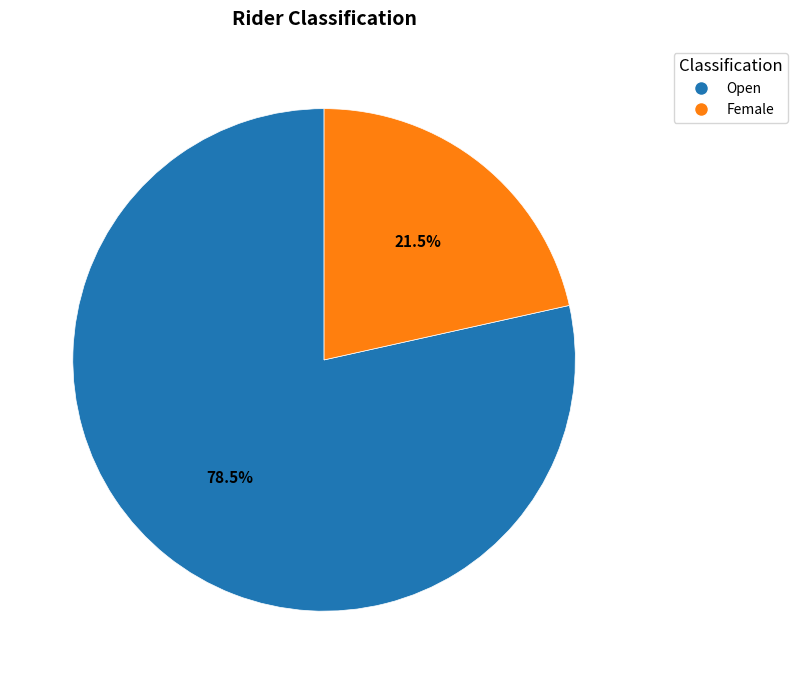

To the nearest percent, what is the difference between the largest and smallest slice percentages?

57%